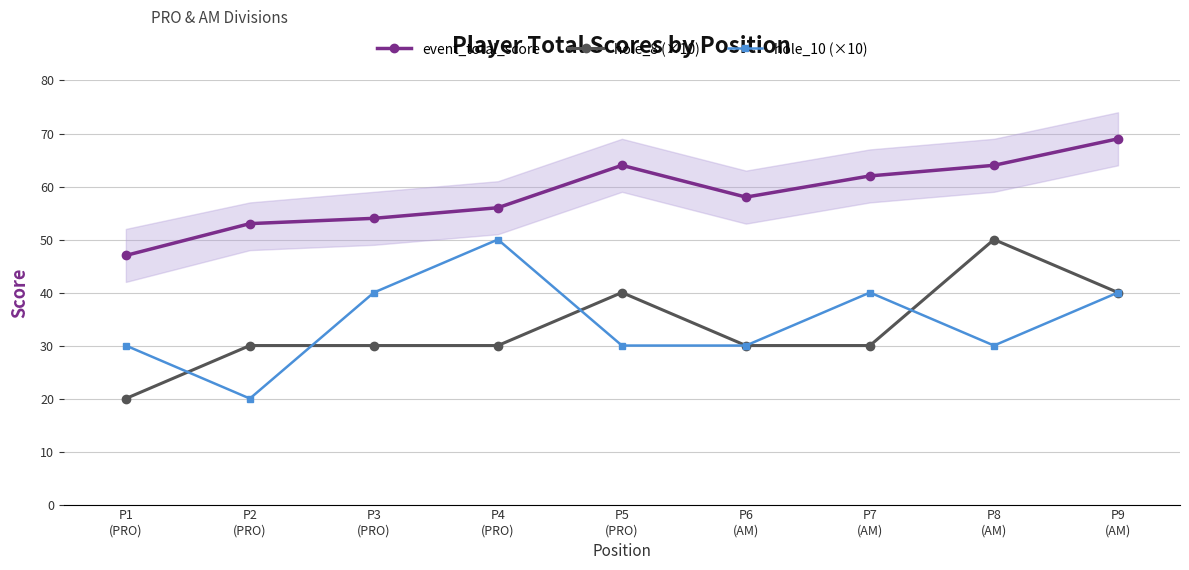

How many data points in hole_10 (×10) are above 30?

4